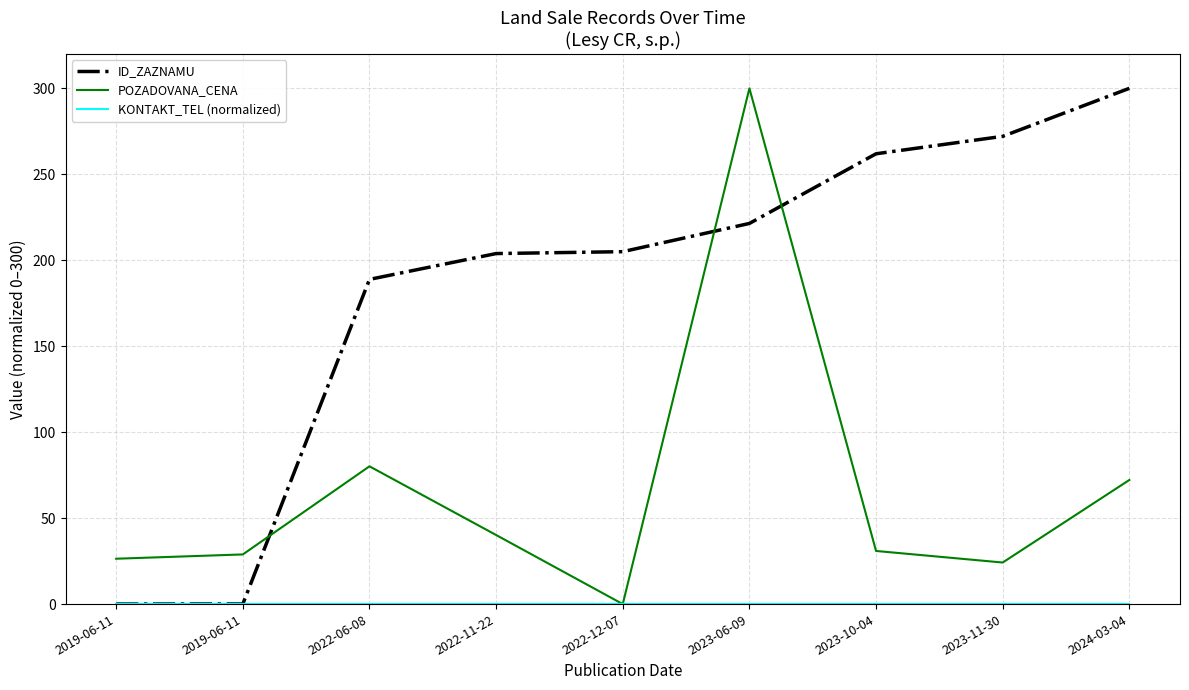

What is the difference between the highest and lowest values at 2022-11-22?

203.9